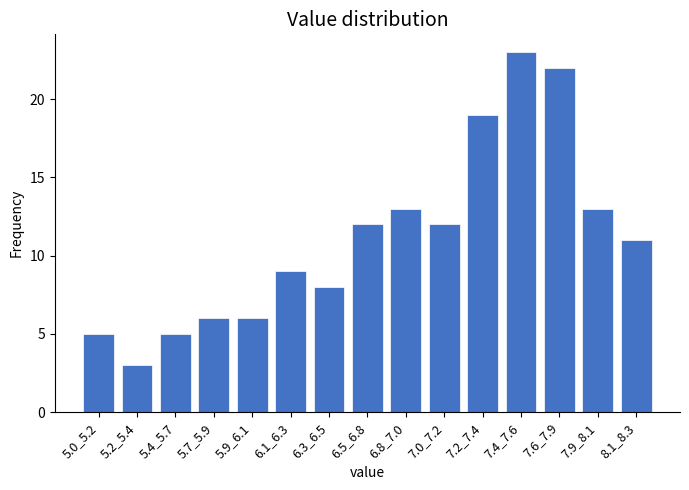

Reading right to left, transcribe all the data shown in this chart.

8.1_8.3=11	7.9_8.1=13	7.6_7.9=22	7.4_7.6=23	7.2_7.4=19	7.0_7.2=12	6.8_7.0=13	6.5_6.8=12	6.3_6.5=8	6.1_6.3=9	5.9_6.1=6	5.7_5.9=6	5.4_5.7=5	5.2_5.4=3	5.0_5.2=5